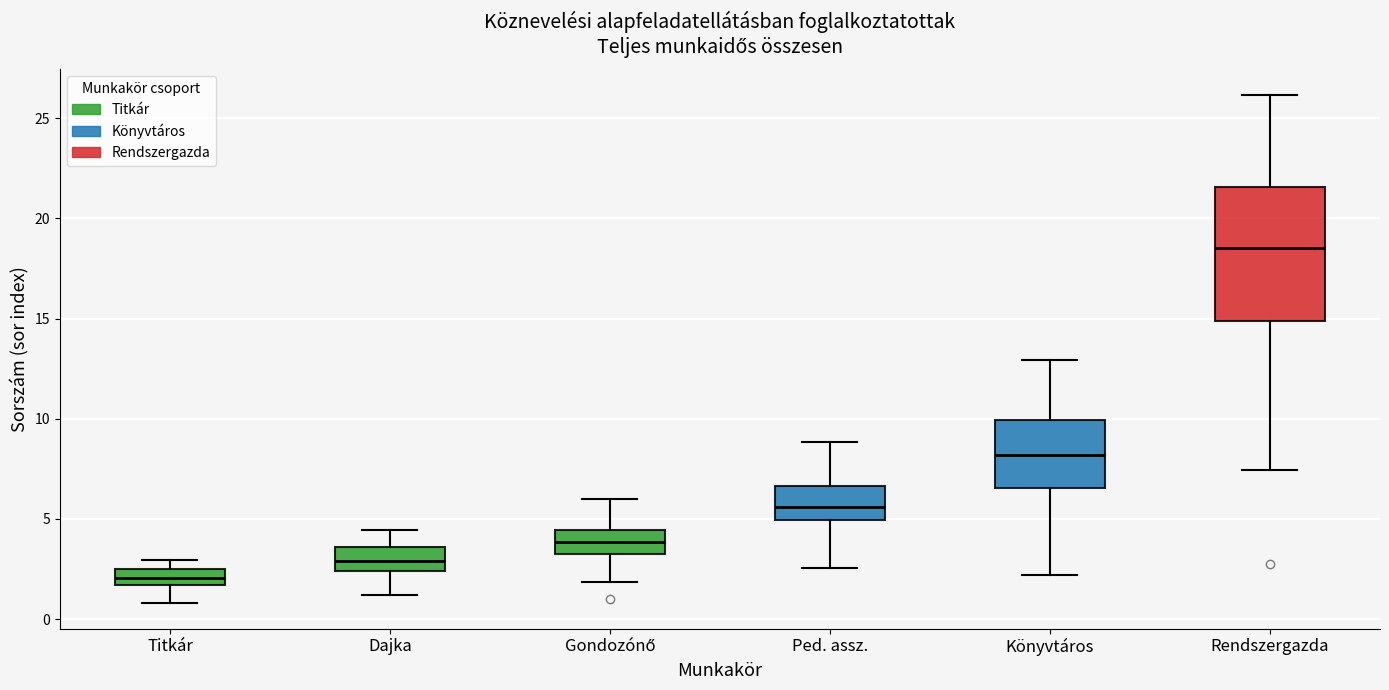

Which box is the tallest, from its lower edge to its upper edge?

Rendszergazda